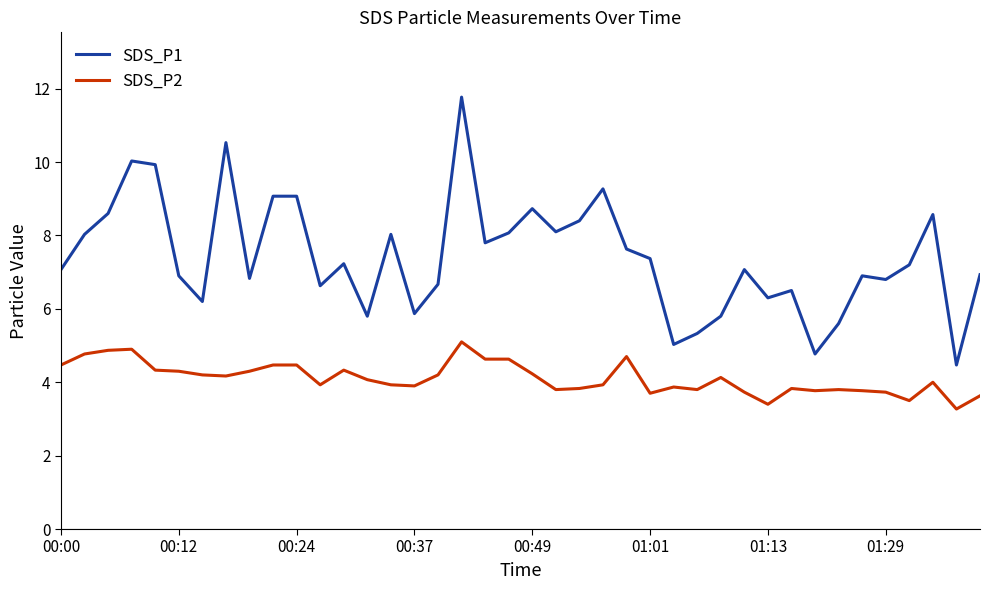

What is the average value of the SDS_P1 series?

7.4